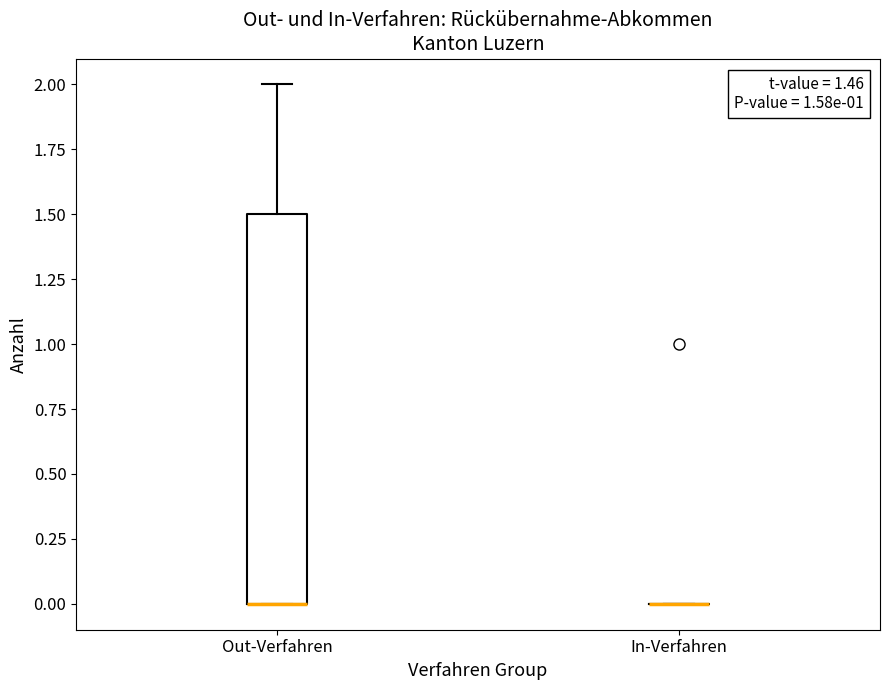

Which box is the tallest, from its lower edge to its upper edge?

Out-Verfahren